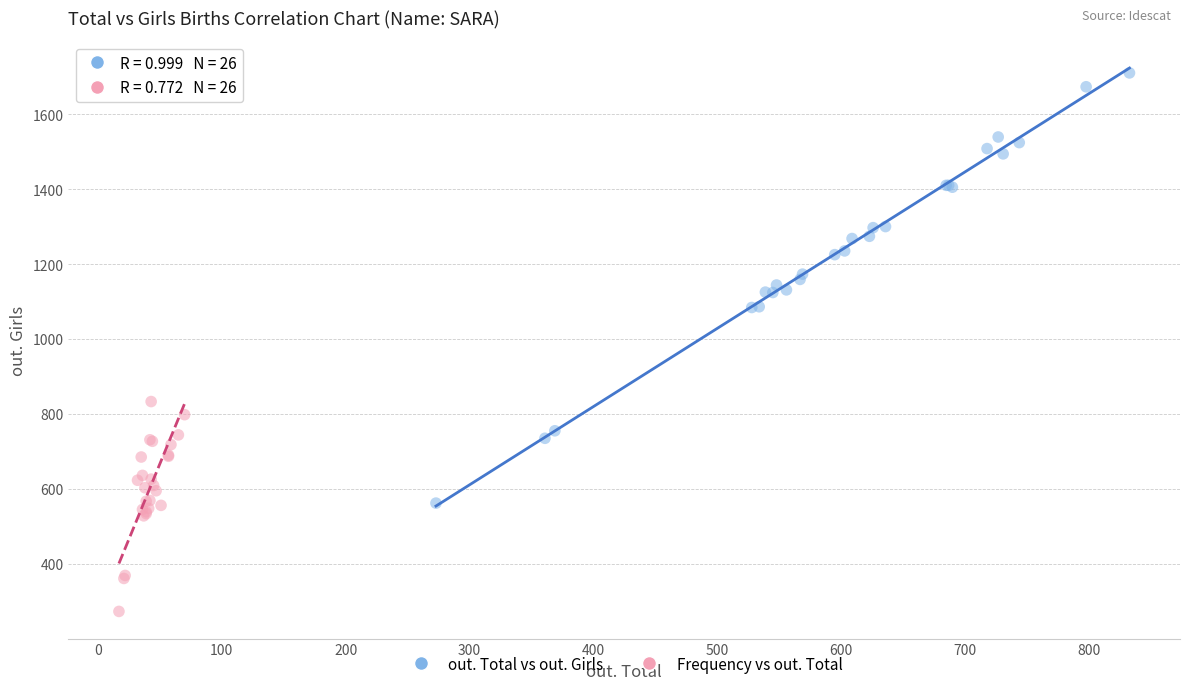

Which series has the largest Y range (max minus min)?

out. Total vs out. Girls